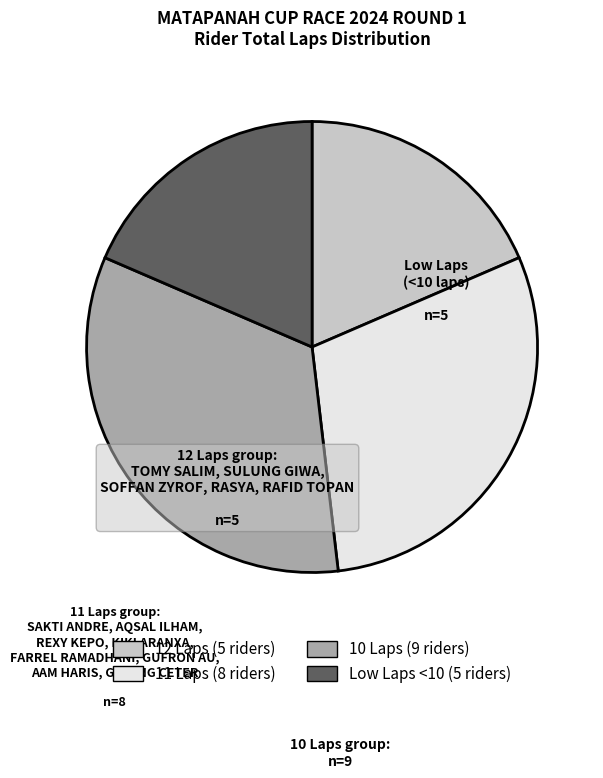

Is there a majority slice in this chart?

No